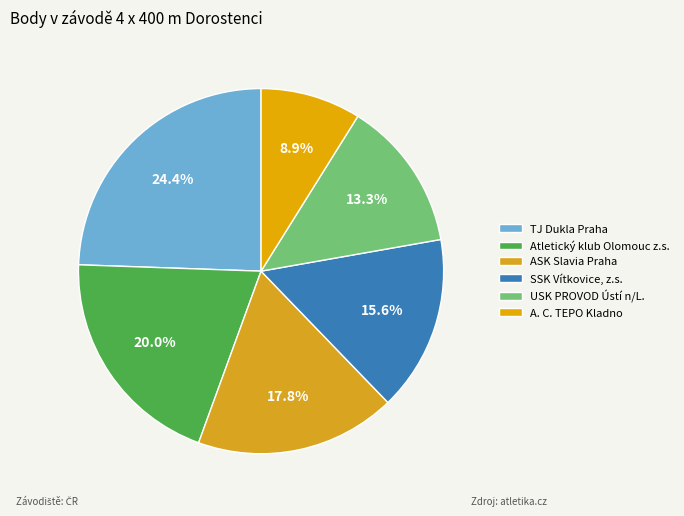

How many segments does this pie chart have?

6